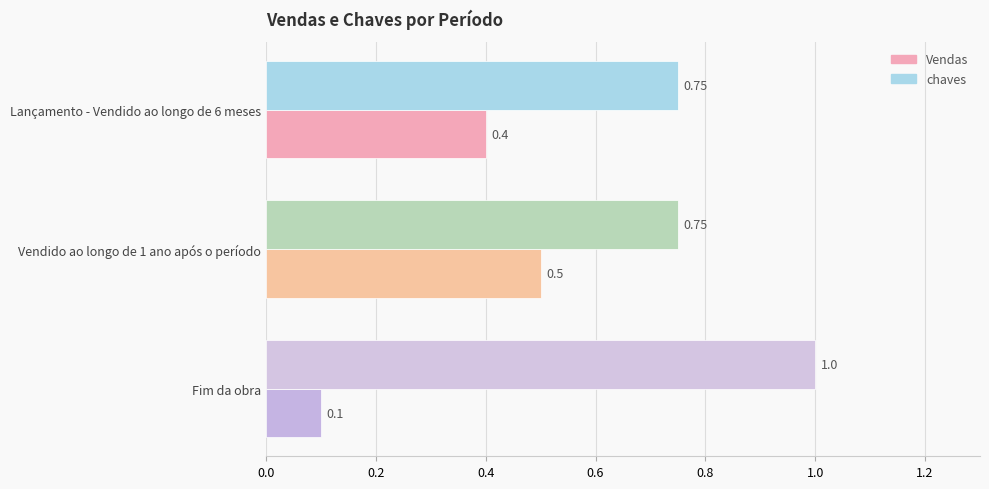

At which category is the sum across all series the highest?

Vendido ao longo de 1 ano após o período